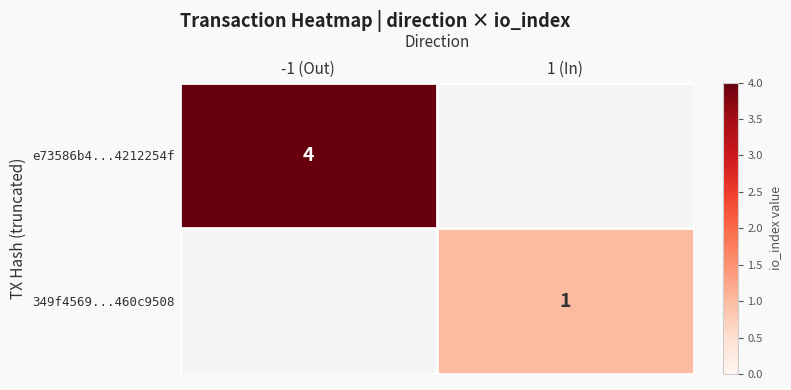

True or false: 349f4569...460c9508 has a value of 1 at 1 (In).

True